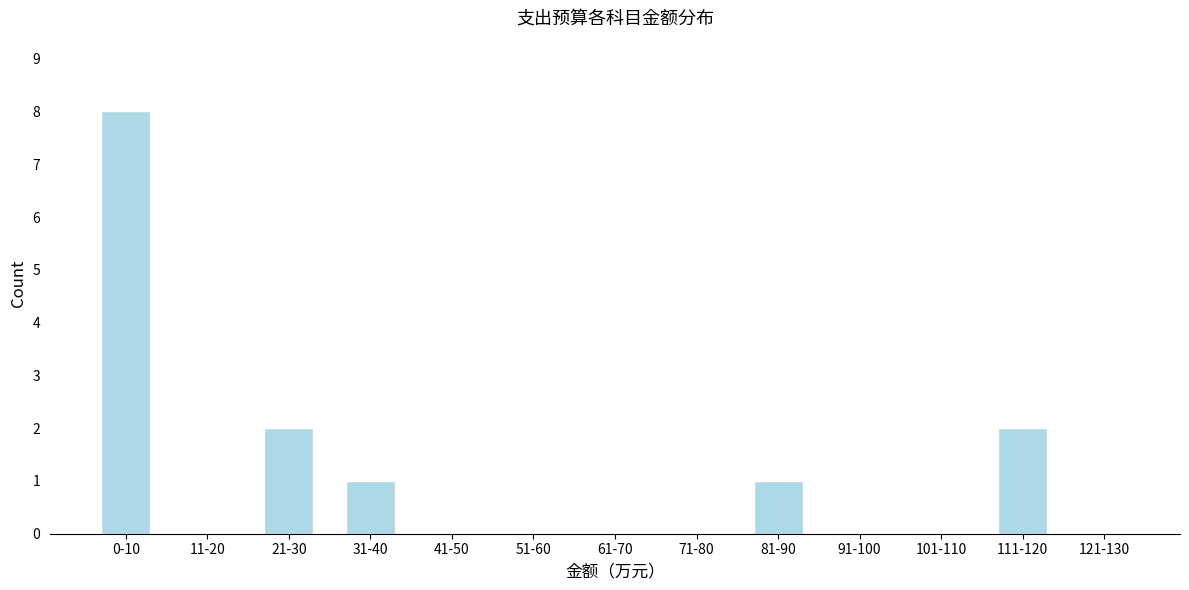

Reading left to right, transcribe all the data shown in this chart.

0-10=8	11-20=0	21-30=2	31-40=1	41-50=0	51-60=0	61-70=0	71-80=0	81-90=1	91-100=0	101-110=0	111-120=2	121-130=0